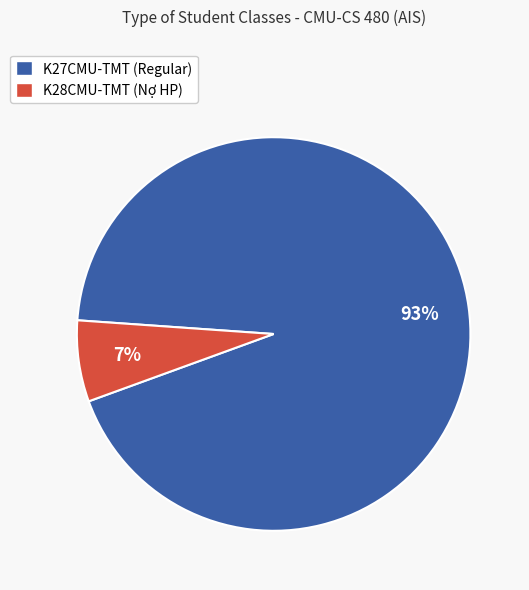

Which category has the biggest portion of the pie?

K27CMU-TMT